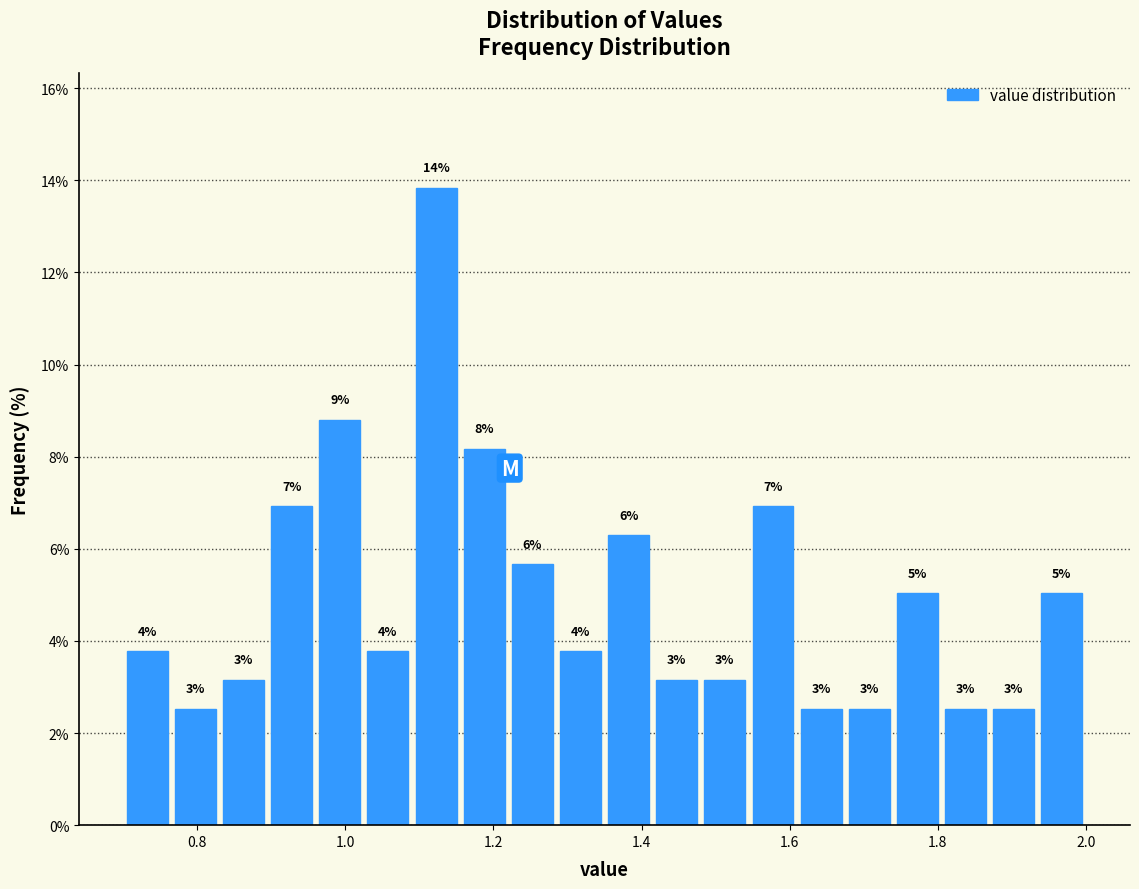

Around what value on the x-axis is the tallest bar? Give the approximate position of its centre, as read against the axis.

1.12